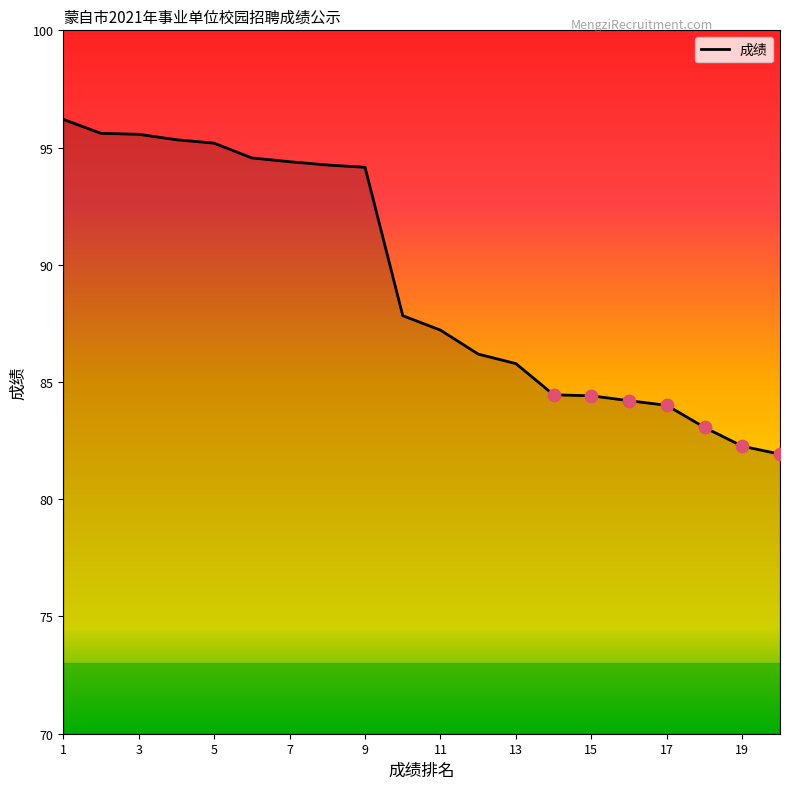

What is the difference between the maximum and minimum values?

14.3